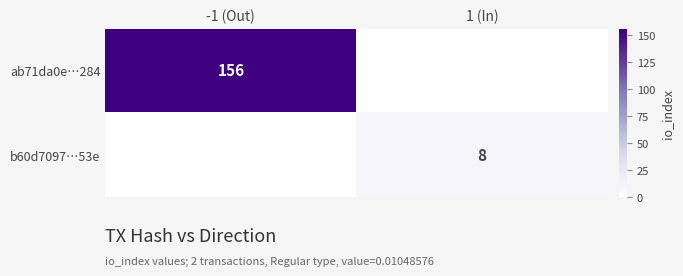

The value of ab71da0e…284 at -1 (Out) is 156. True or false?

True